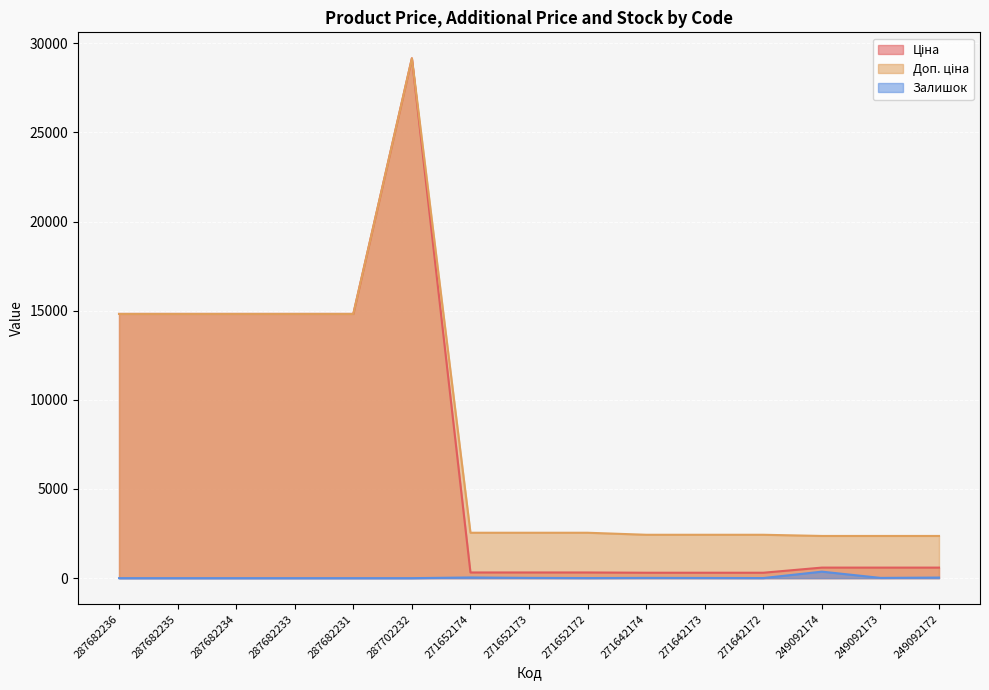

How many lines are shown in the chart?

3